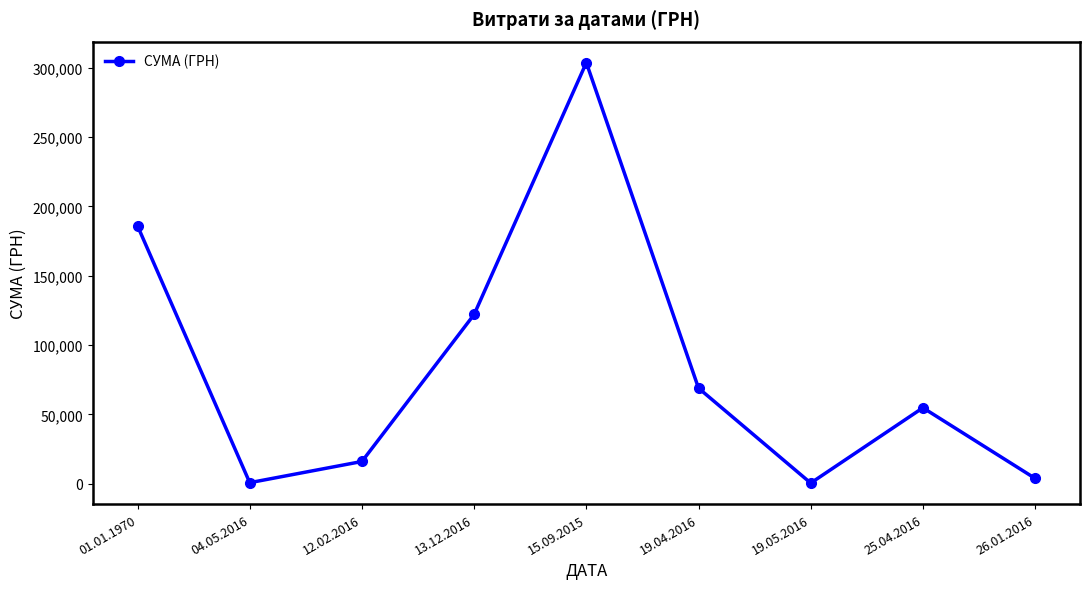

True or false: the data shows 42307.5 at 19.04.2016.

False